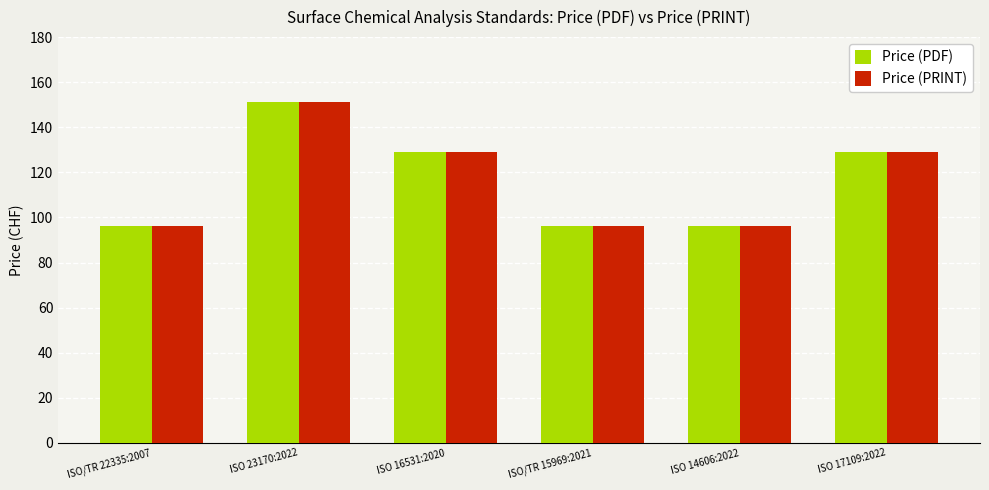

What value does the Price (PRINT) series have at ISO 17109:2022, to the nearest 10?

130